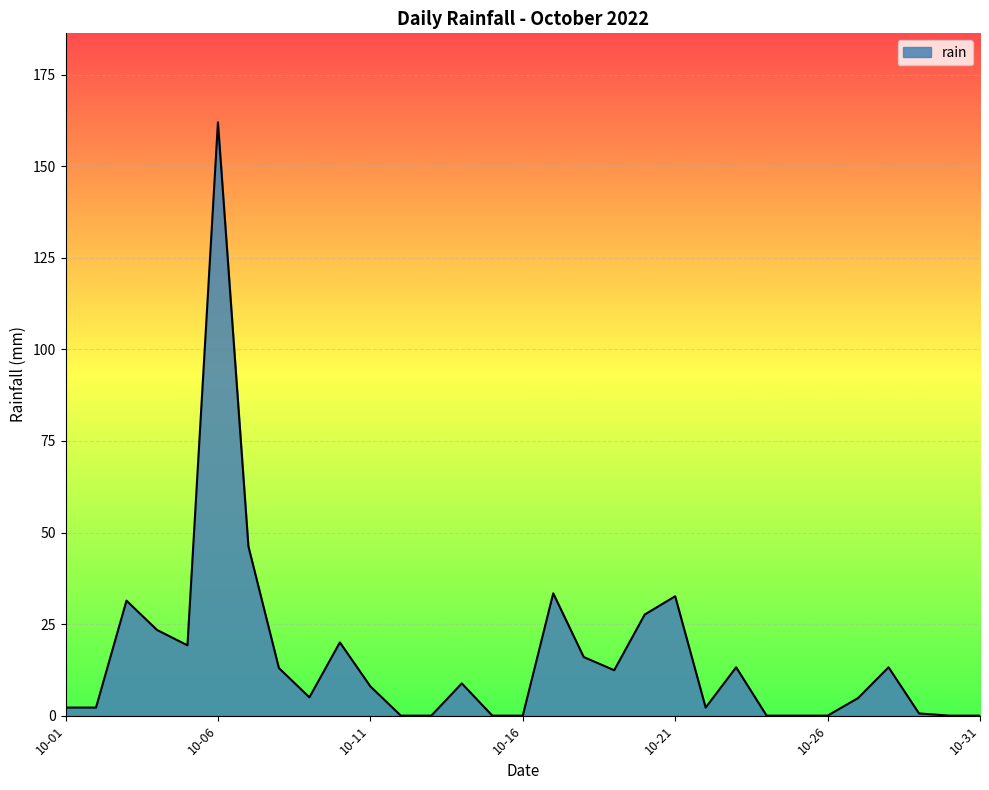

What is the sum of all values?

497.4